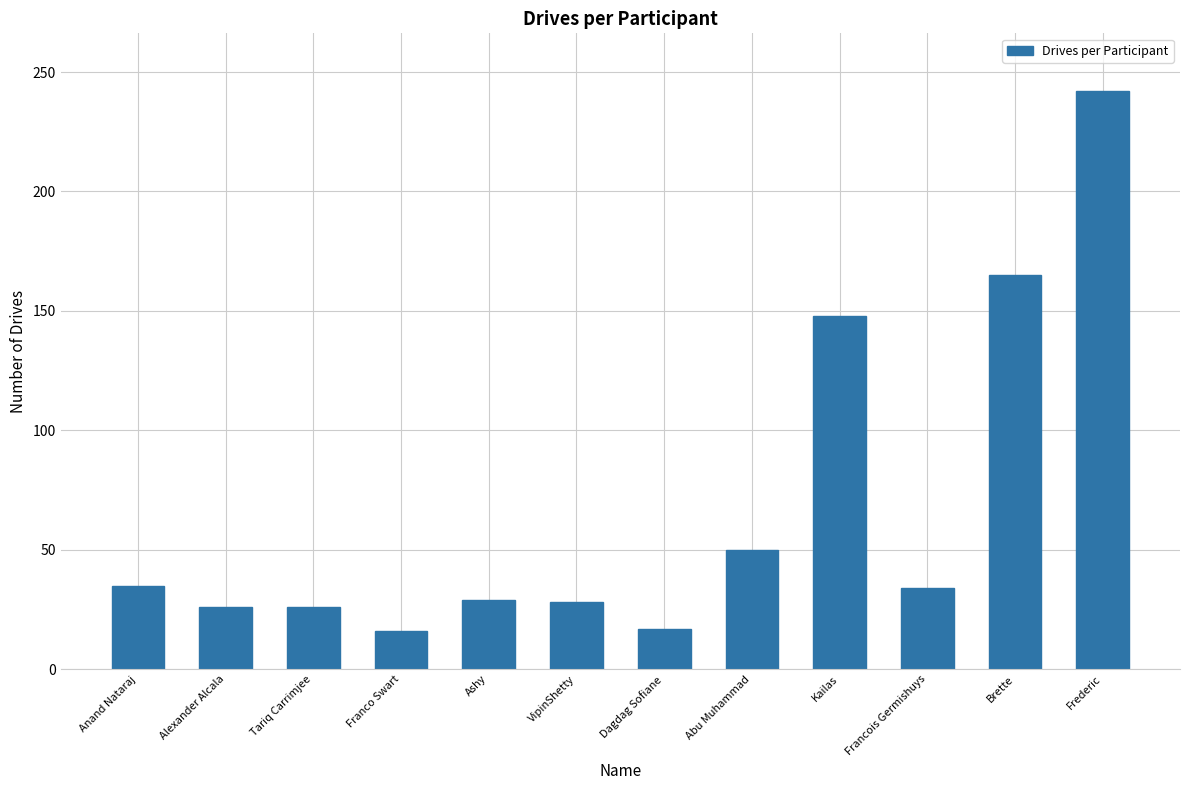

Are the bars horizontal?

No